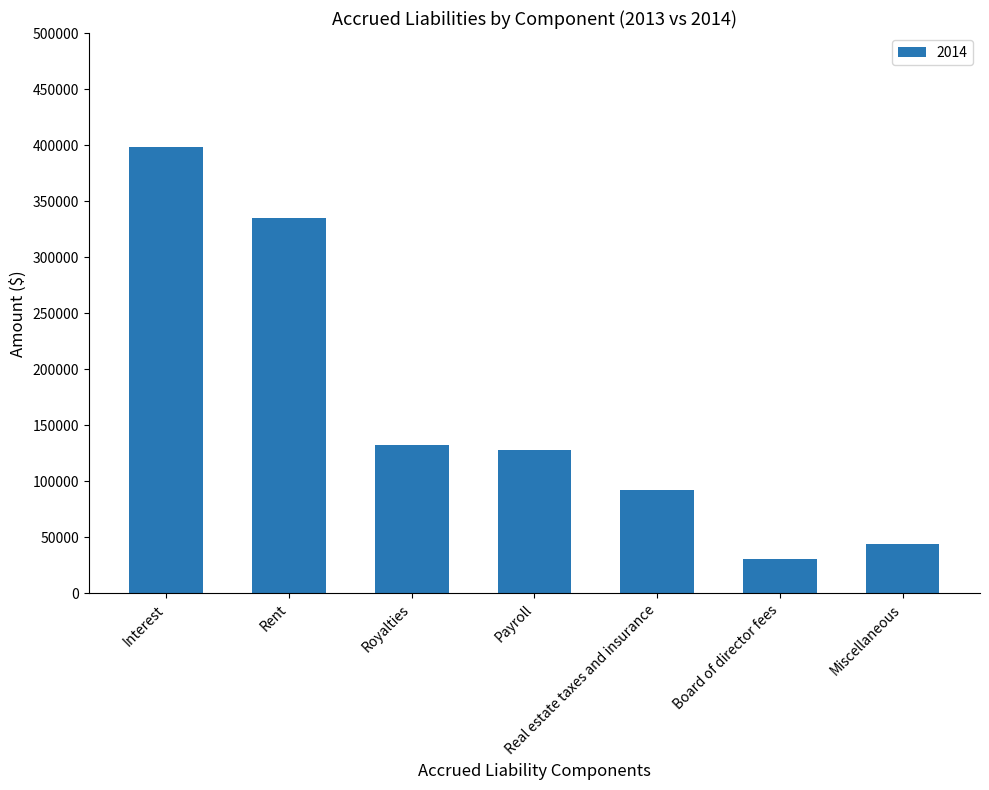

How many bars are there in total?

7